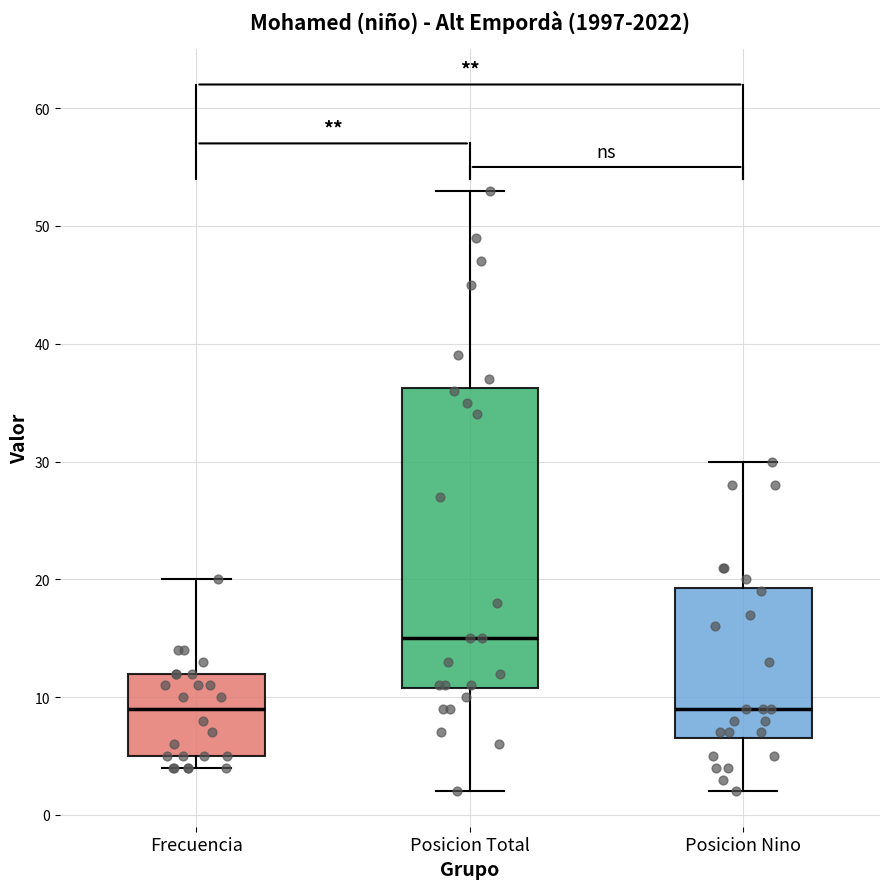

Which box is the tallest, from its lower edge to its upper edge?

Posicion Total